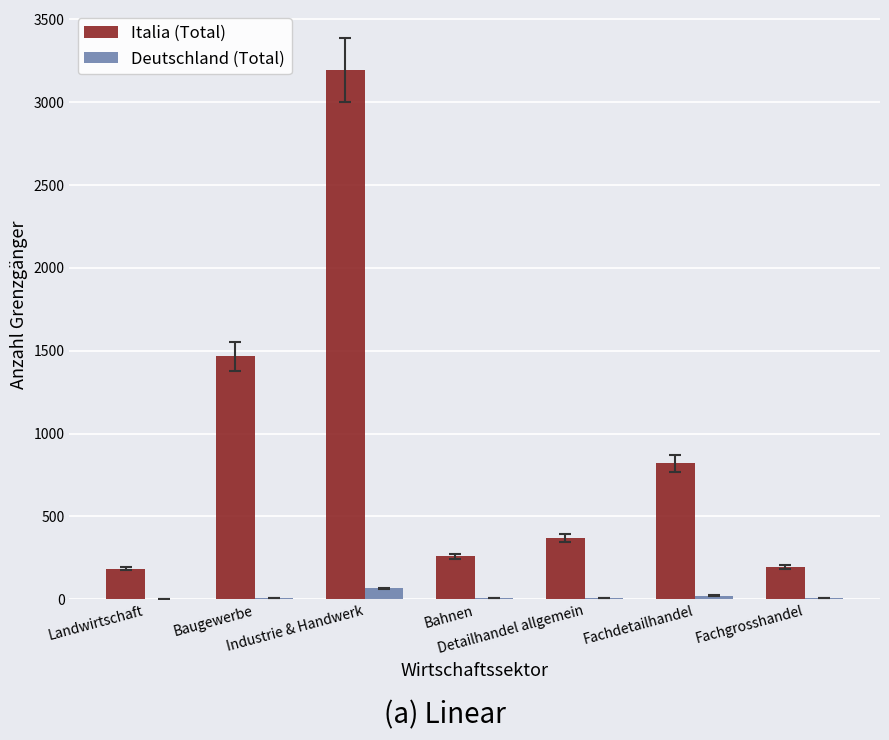

What is the sum of all Italia (Total) values?

6492